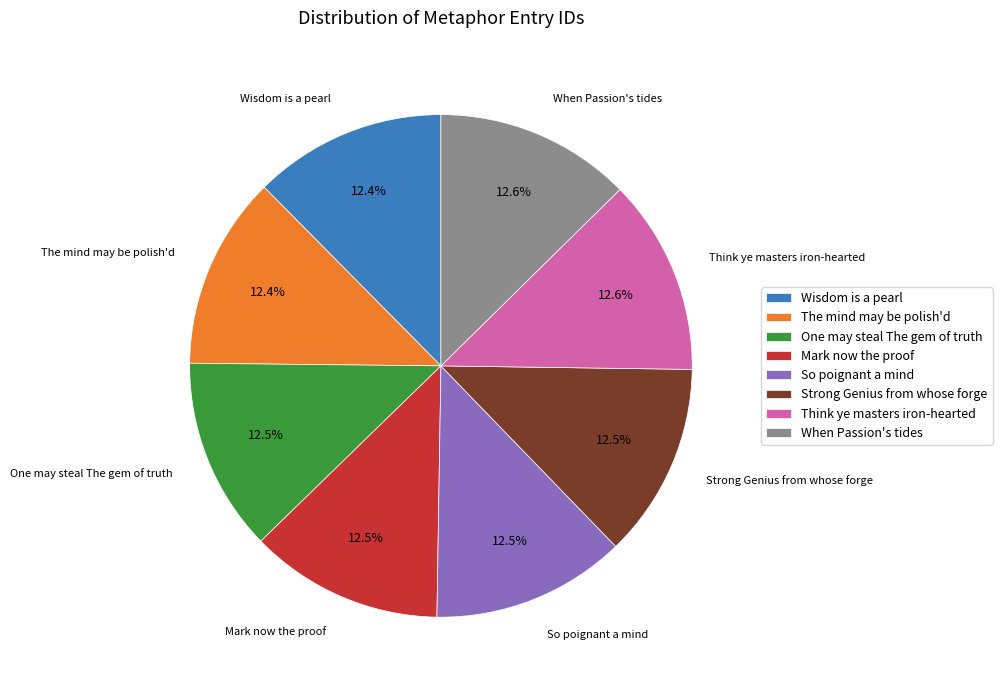

Count the number of slices in the pie.

8